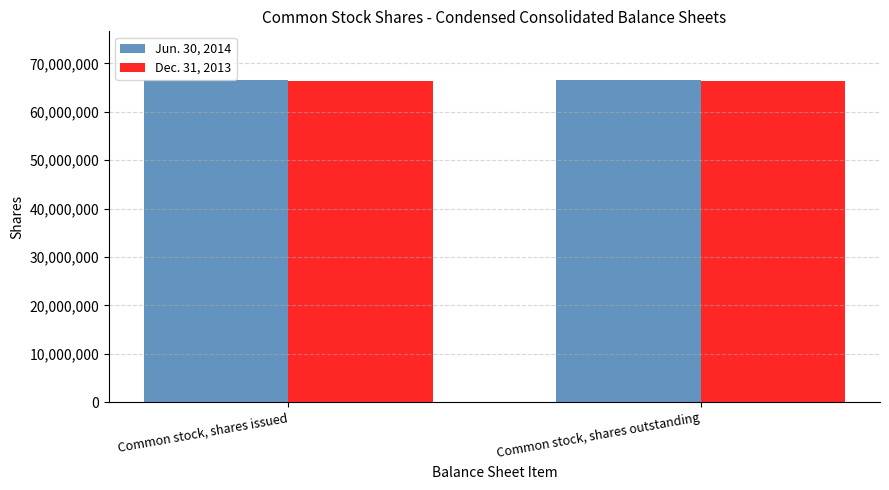

What is the label of the 2nd bar from the left?

Common stock, shares outstanding